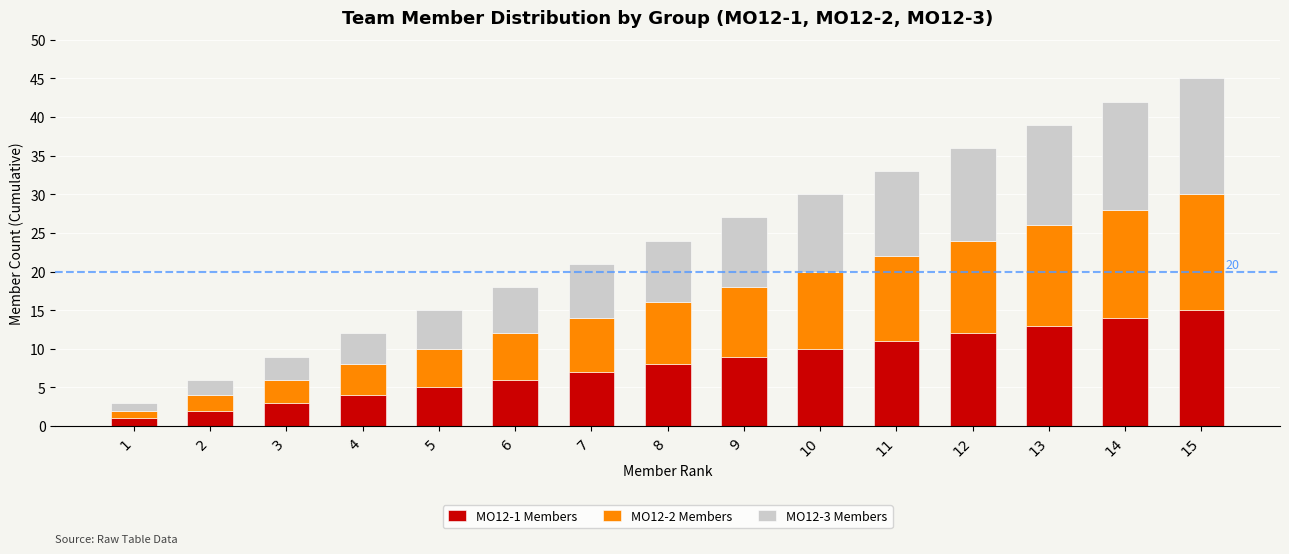

The MO12-1 Members series shows 1 at 1. True or false?

True